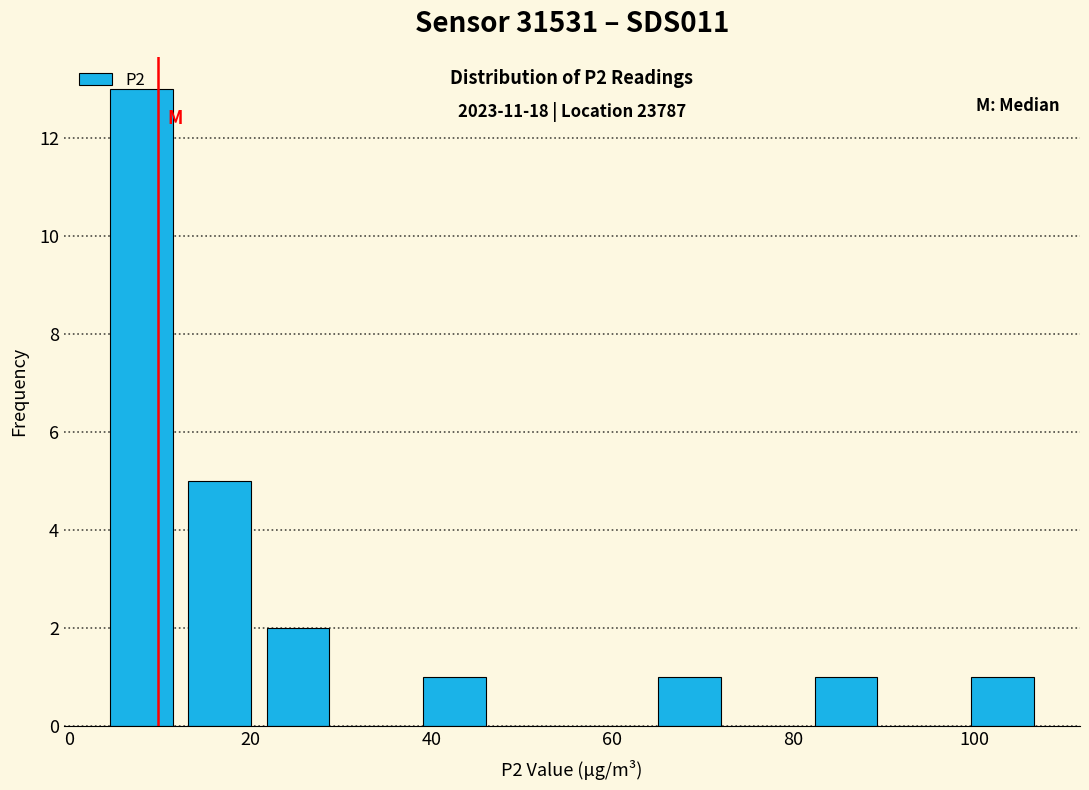

Over which range of the x-axis is the bar tallest?

4 to 12